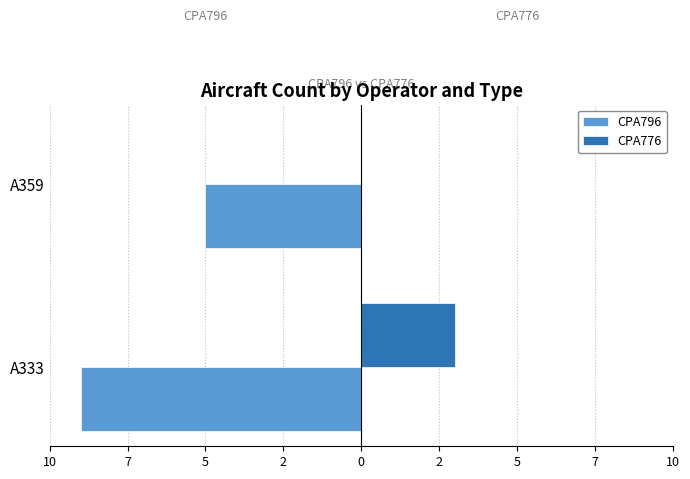

What are all the series names shown in the legend?

CPA796, CPA776